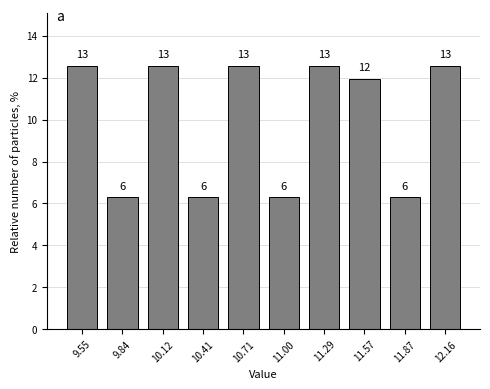

Are the bars horizontal?

No